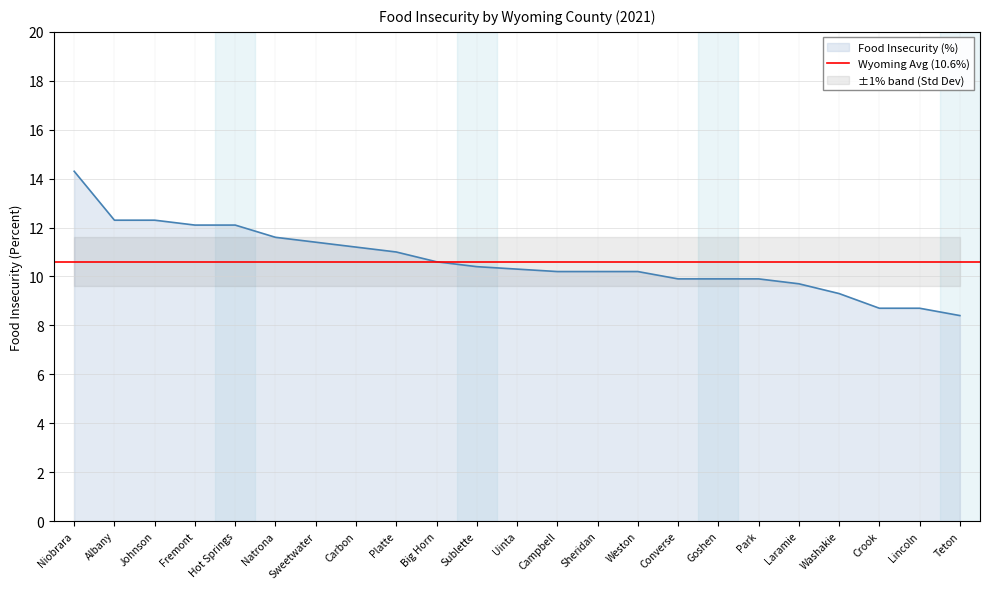

Rank the categories by value from lowest to highest.

Teton, Crook, Lincoln, Washakie, Laramie, Converse, Goshen, Park, Campbell, Sheridan, Weston, Uinta, Sublette, Big Horn, Platte, Carbon, Sweetwater, Natrona, Fremont, Hot Springs, Albany, Johnson, Niobrara